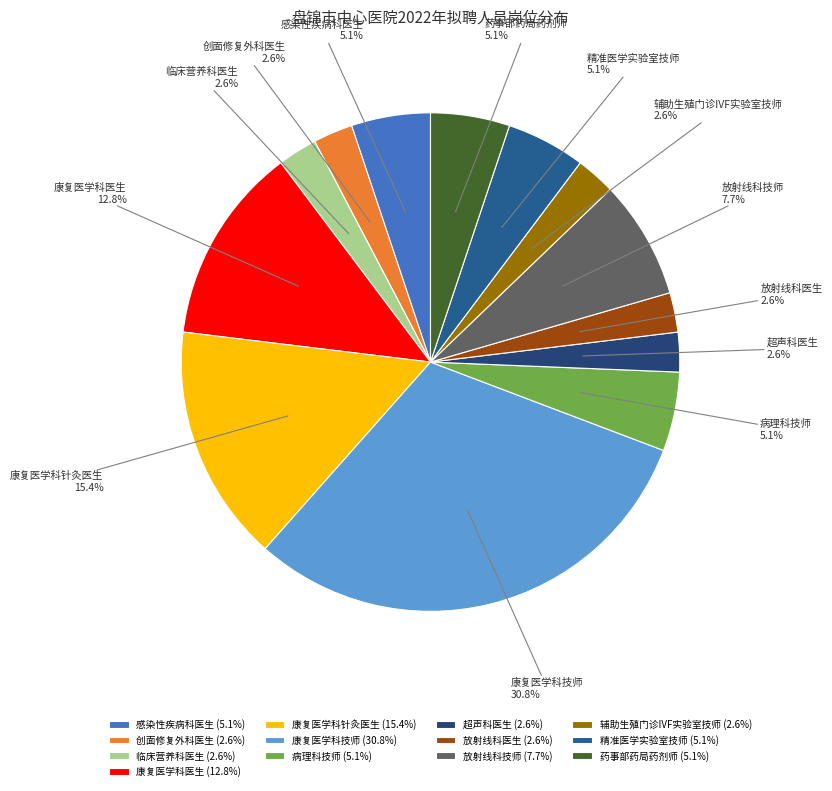

The 超声科医生 slice represents 3% of the pie. True or false?

True